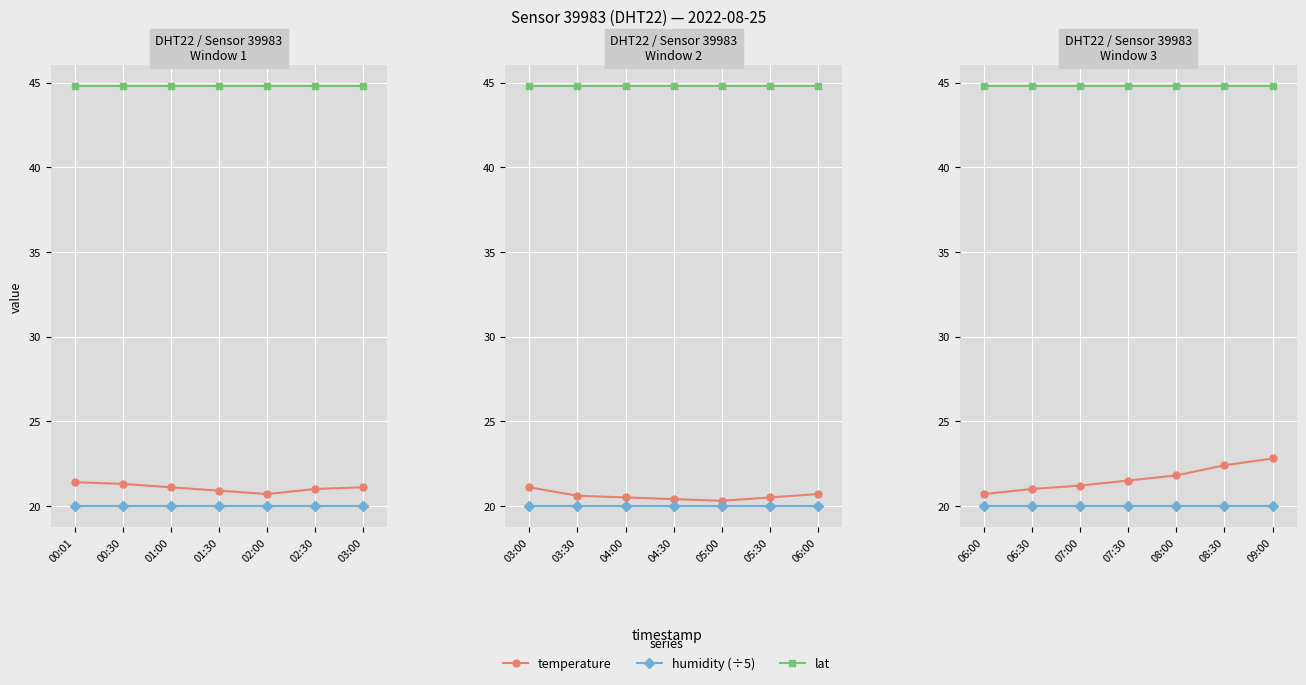

Is it true that humidity (÷5) equals 5.9 at 07:00?

False